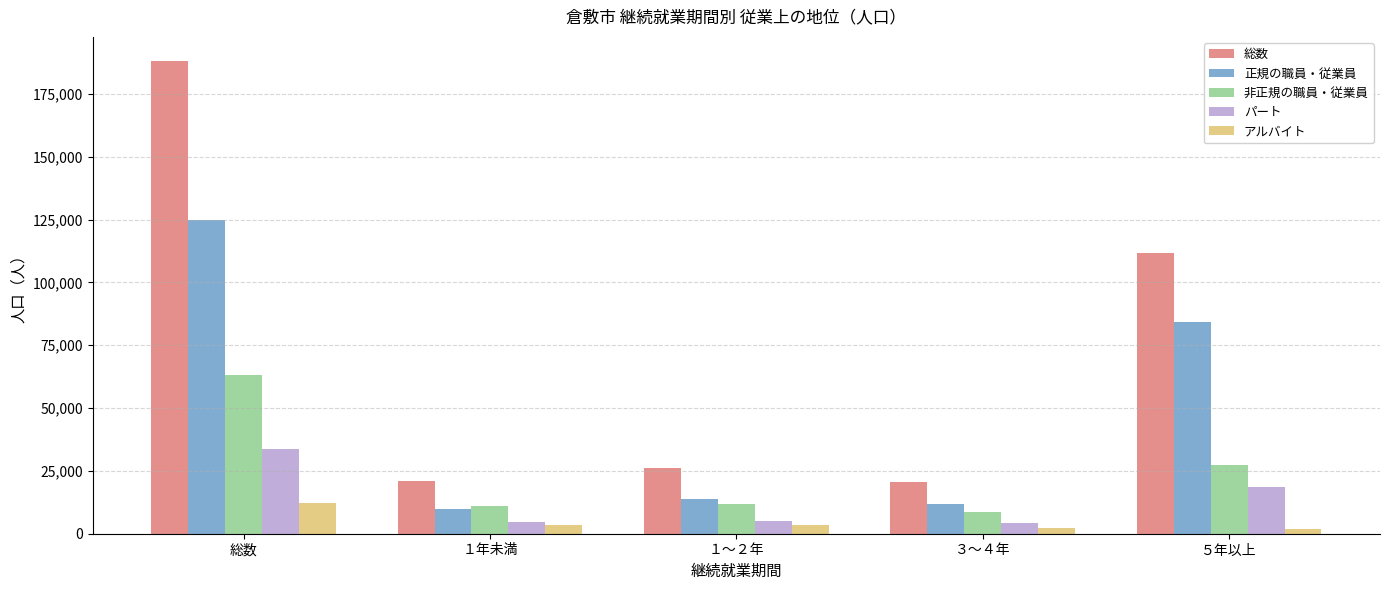

Rank the series by their maximum value, from highest to lowest.

総数, 正規の職員・従業員, 非正規の職員・従業員, パート, アルバイト